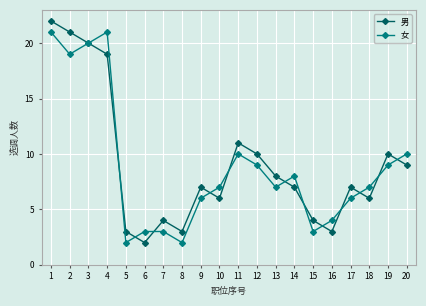

How many distinct data groups are displayed?

2